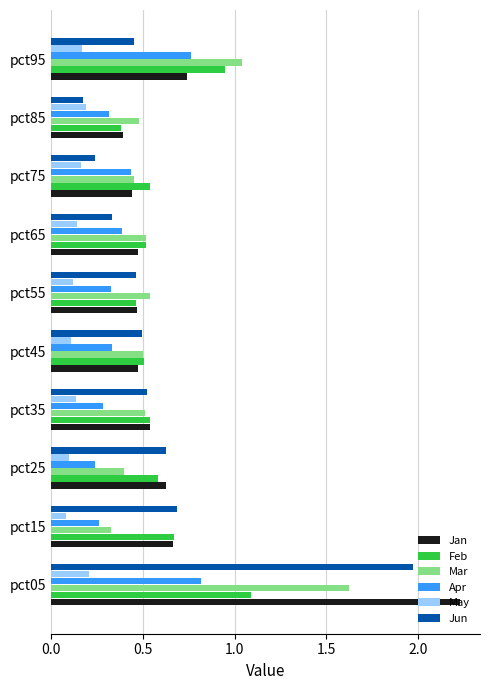

Rank the series by their maximum value, from lowest to highest.

May, Apr, Feb, Mar, Jun, Jan